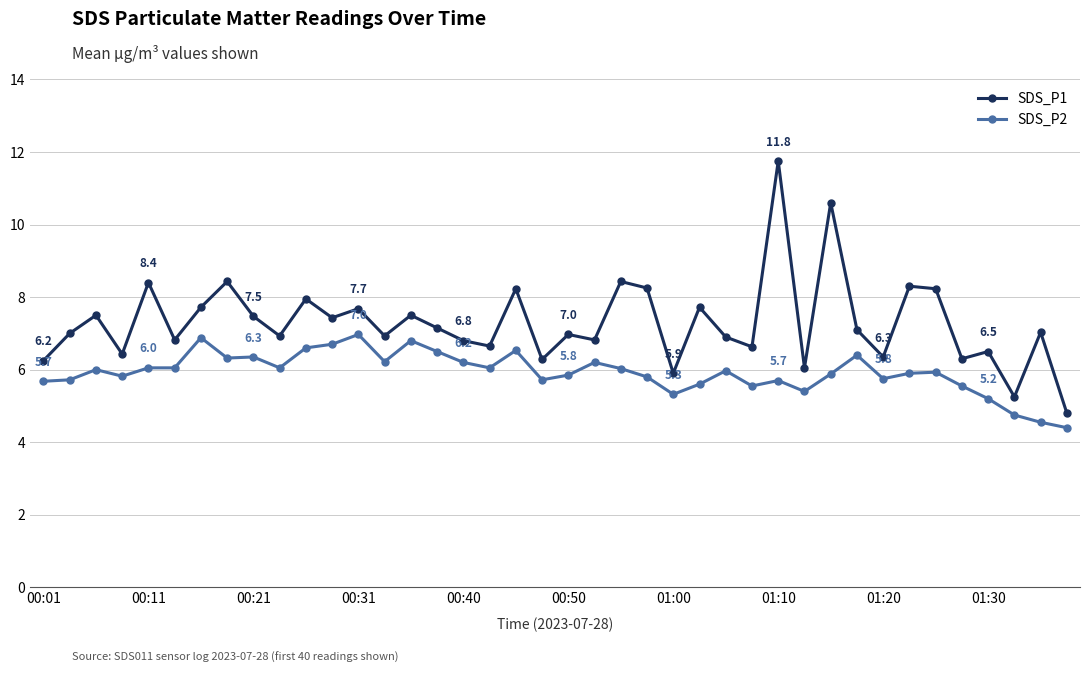

Which series has the largest range (max minus min)?

SDS_P1